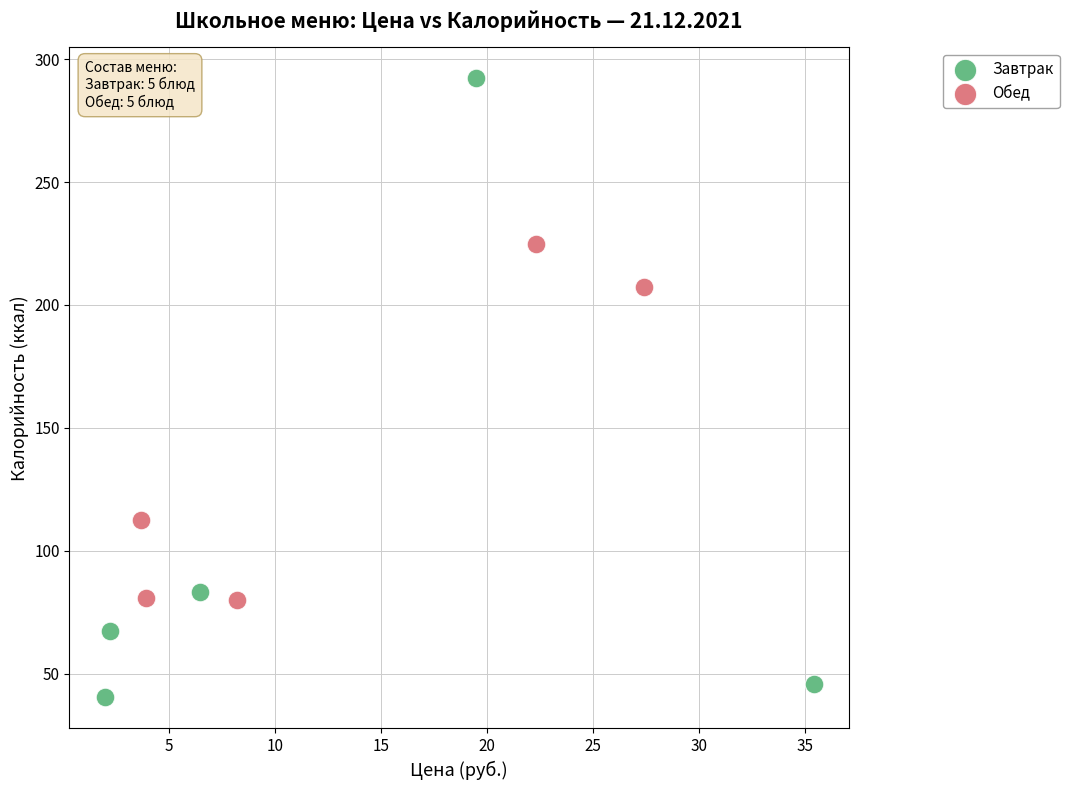

What are all the series names shown in the legend?

Завтрак, Обед